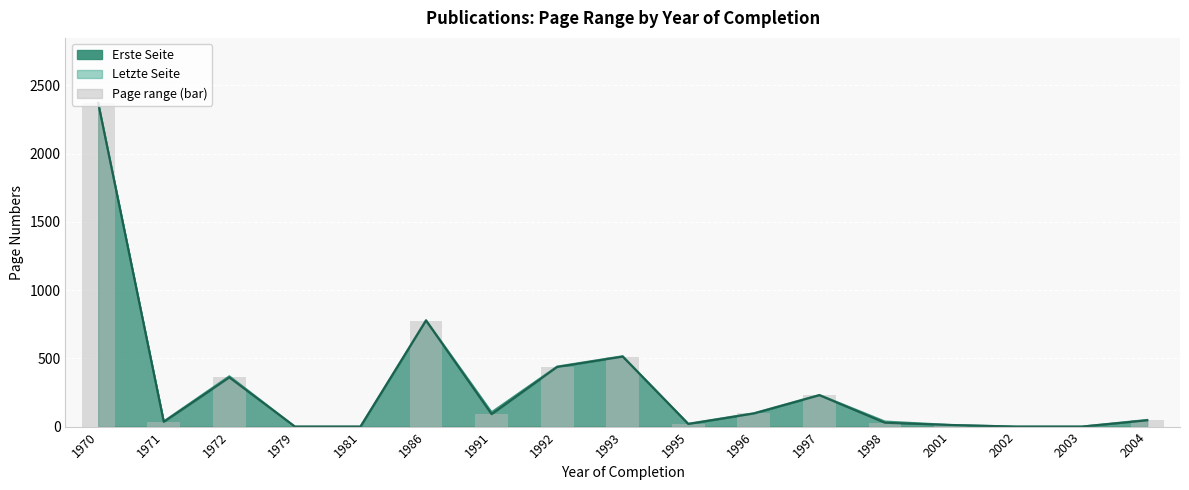

Which series has the largest total across all categories?

Letzte Seite